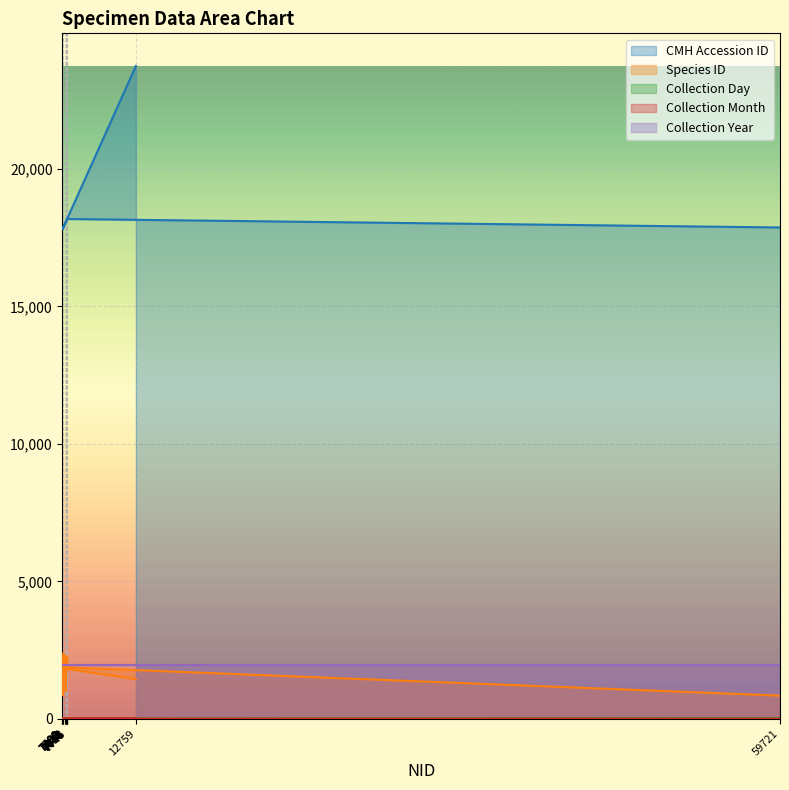

At which label does CMH Accession ID reach its peak?

12759